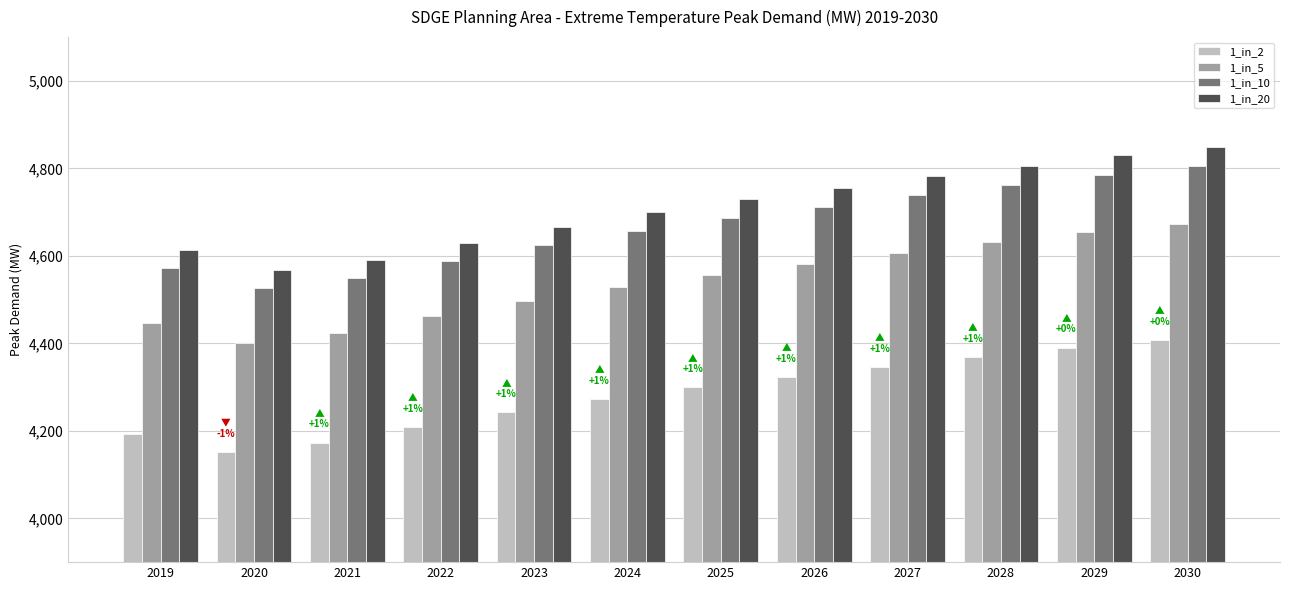

How many series are shown in this chart?

4